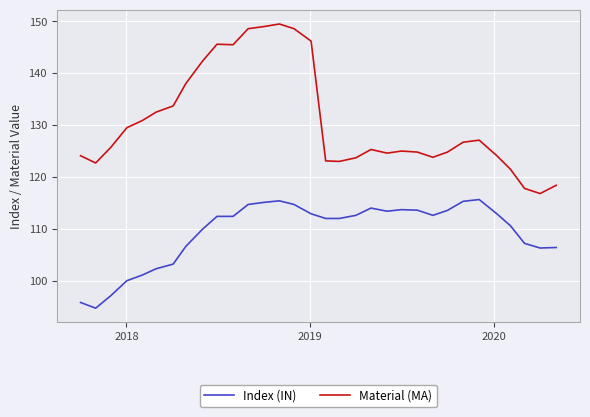

Rank the series by their average value, from highest to lowest.

Material (MA), Index (IN)